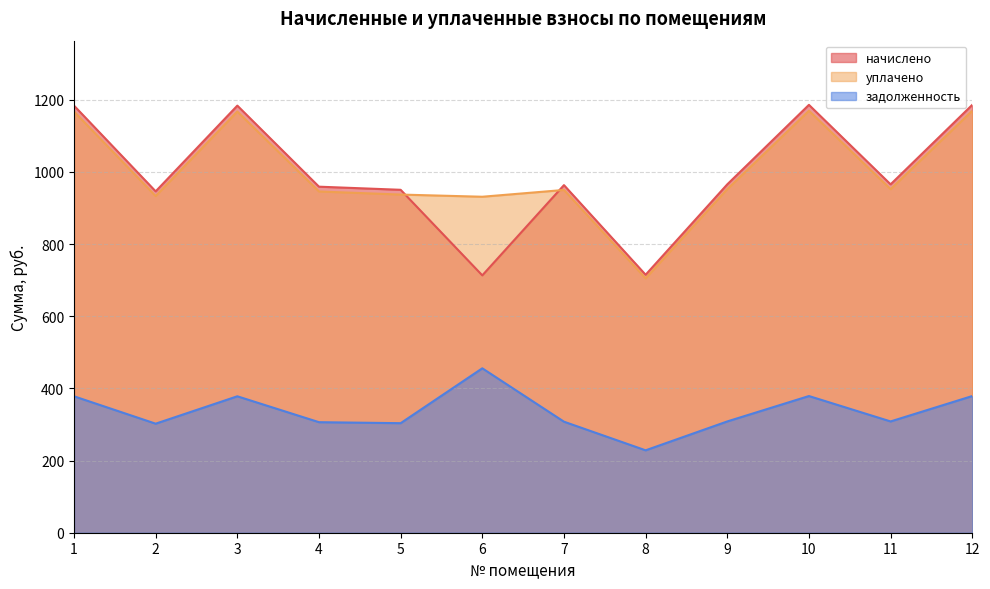

True or false: задолженность has more than 1 points higher than both neighbors.

True